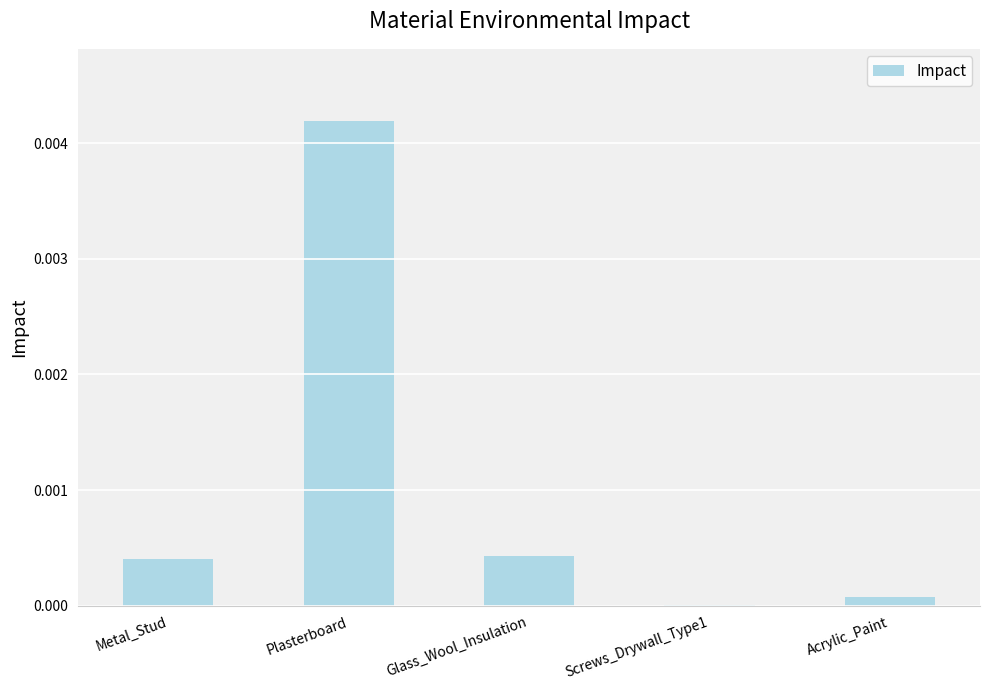

Between Screws_Drywall_Type1 and Glass_Wool_Insulation, which is larger?

Glass_Wool_Insulation